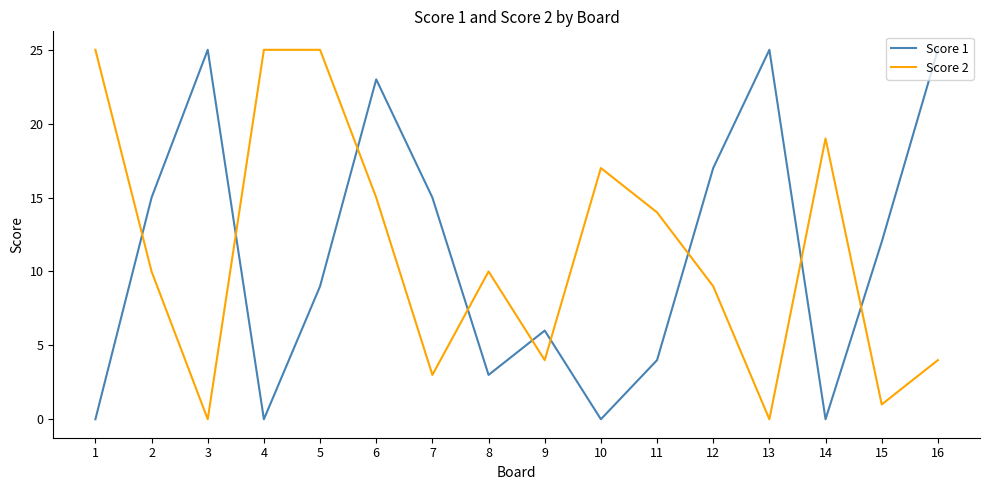

Which series changed the most between 12 and 16?

Score 1